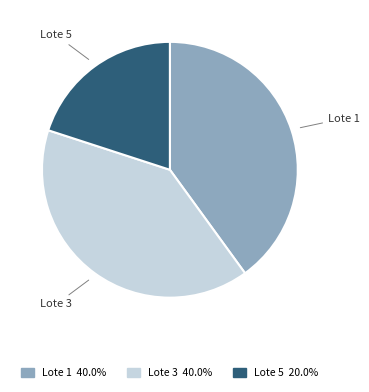

Is there a majority slice in this chart?

No